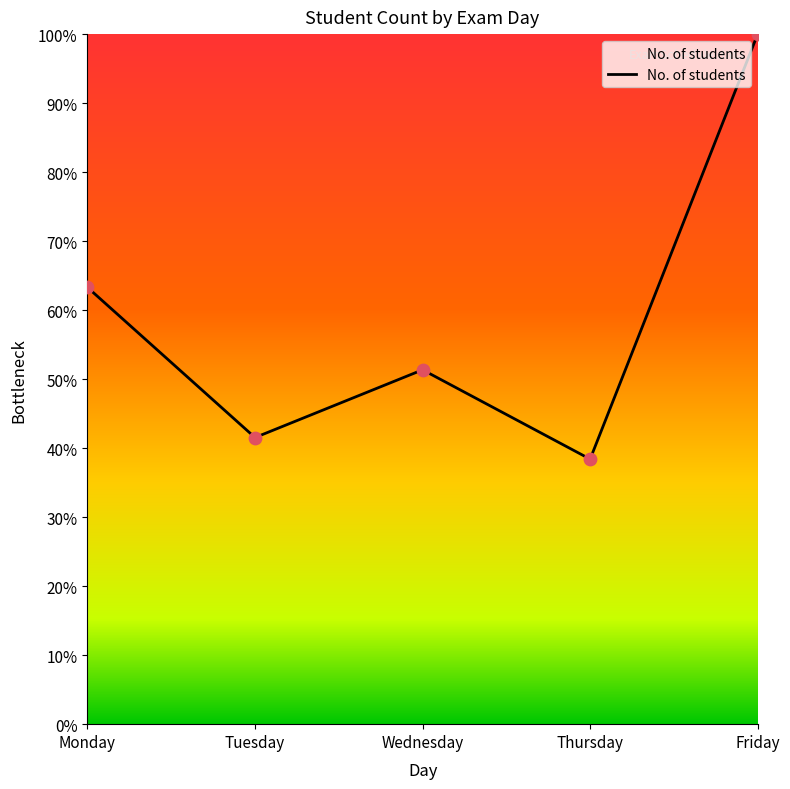

What is the change in value from Monday to Friday?

+36.7